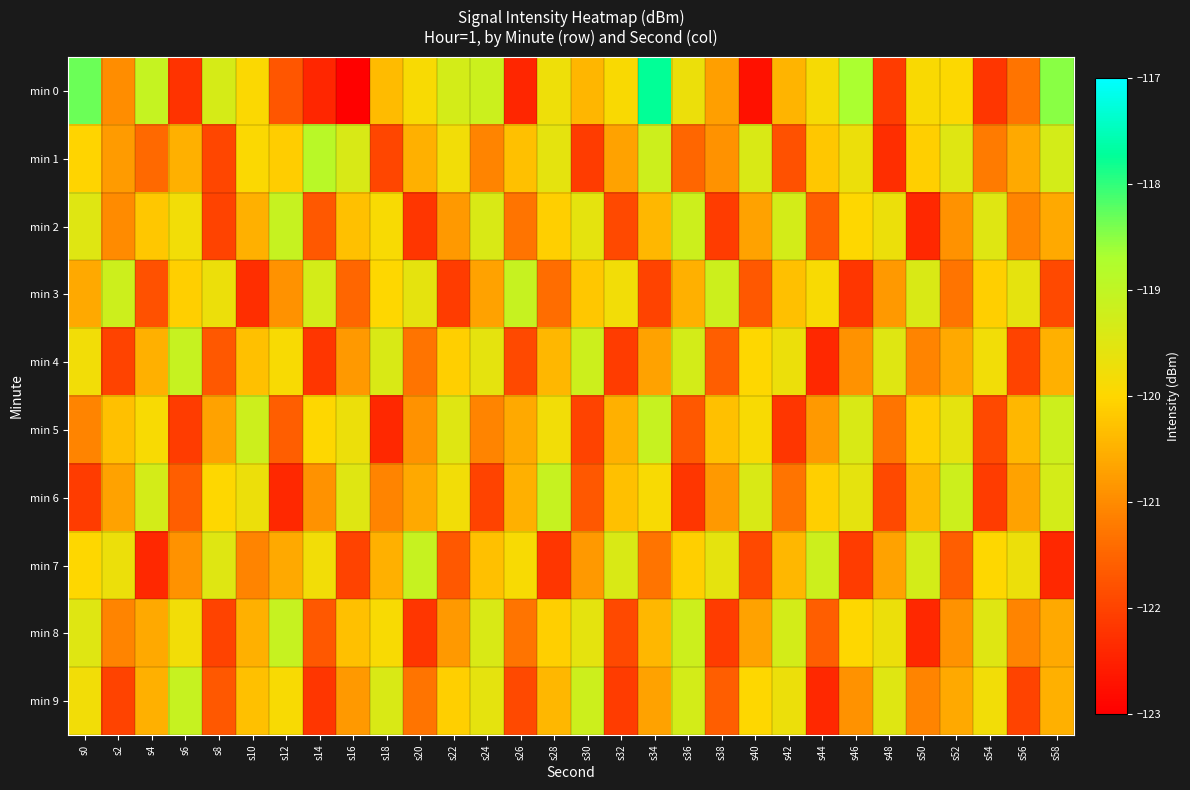

Rank the series by their maximum value, from highest to lowest.

min 0, min 1, min 2, min 3, min 4, min 5, min 6, min 7, min 8, min 9